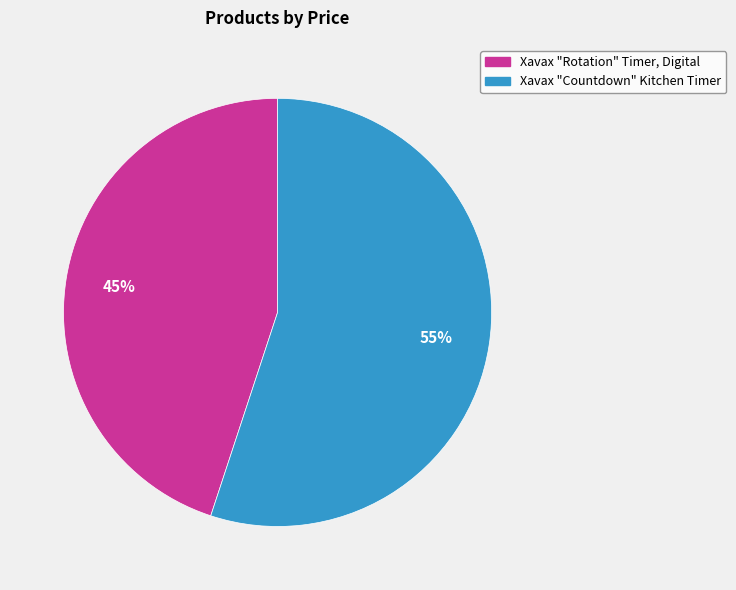

How many segments does this pie chart have?

2